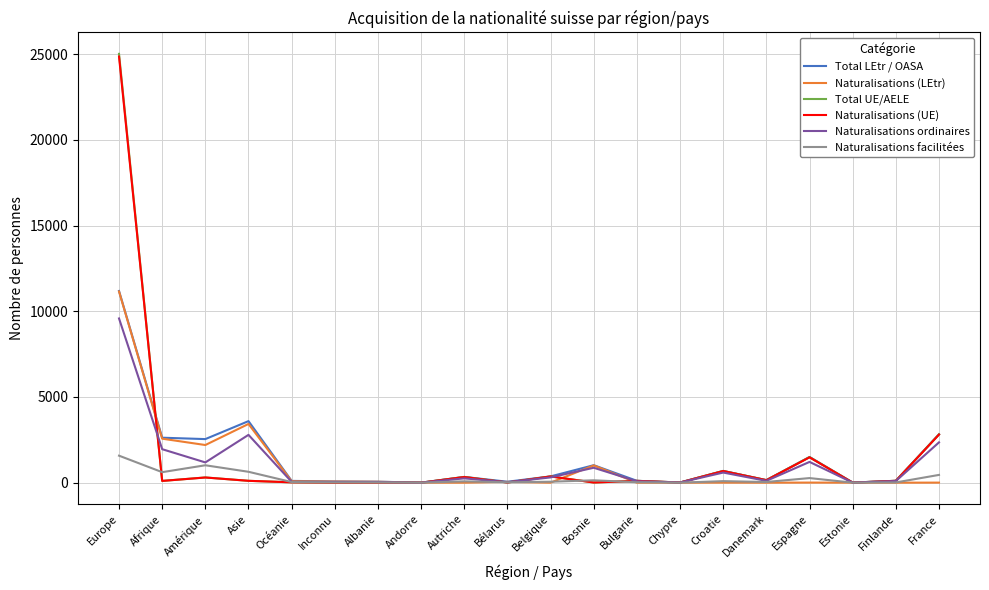

How many distinct data groups are displayed?

6